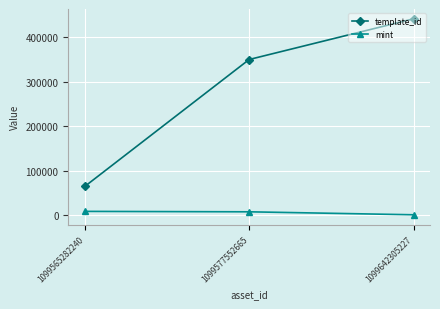

Which category has the lowest value in the template_id series?

1099565282240